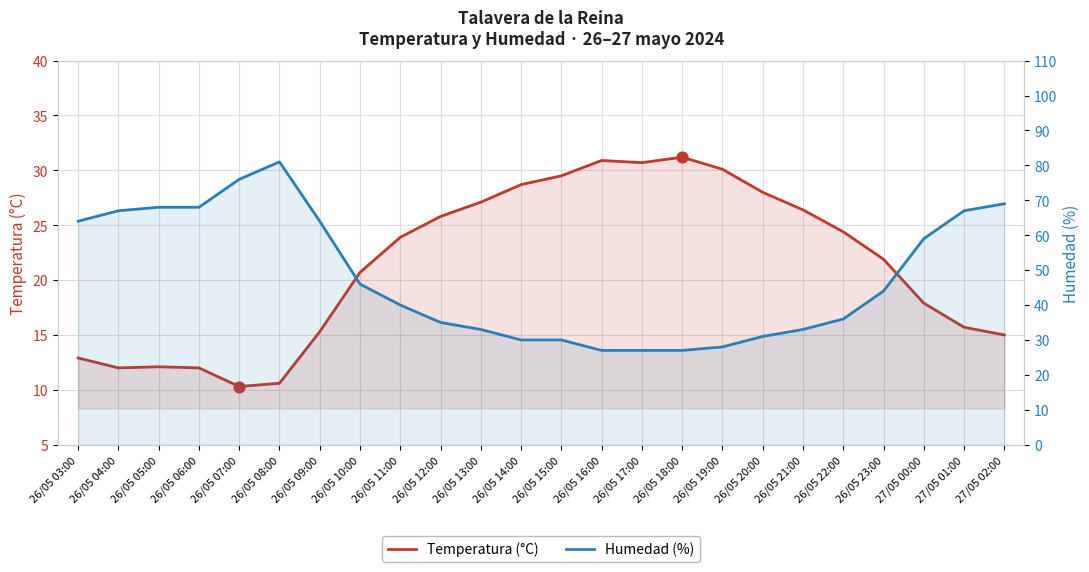

What are all the series names shown in the legend?

Temperatura (°C), Humedad (%)